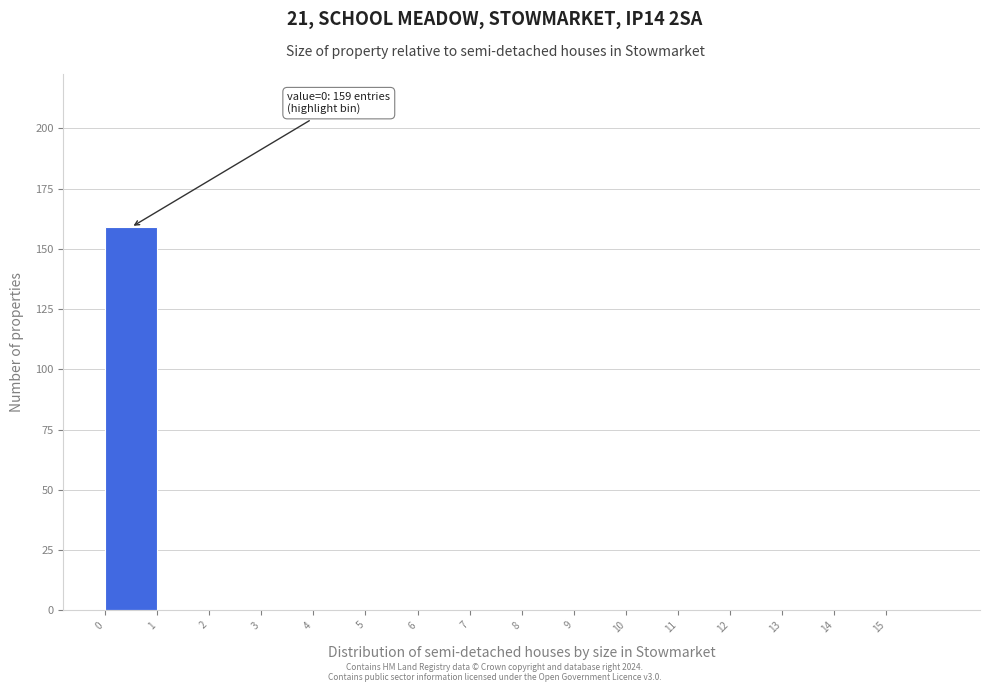

Which range on the x-axis has the tallest bar?

0 to 1